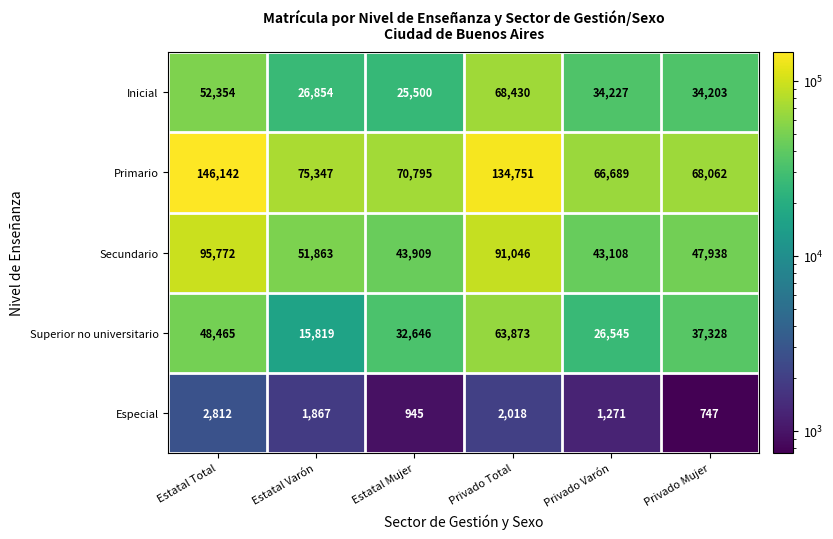

Reading left to right, transcribe all the data shown in this chart.

Inicial: Estatal Total=52354	Estatal Varón=26854	Estatal Mujer=25500	Privado Total=68430	Privado Varón=34227	Privado Mujer=34203
Primario: Estatal Total=146142	Estatal Varón=75347	Estatal Mujer=70795	Privado Total=134751	Privado Varón=66689	Privado Mujer=68062
Secundario: Estatal Total=95772	Estatal Varón=51863	Estatal Mujer=43909	Privado Total=91046	Privado Varón=43108	Privado Mujer=47938
Superior no universitario: Estatal Total=48465	Estatal Varón=15819	Estatal Mujer=32646	Privado Total=63873	Privado Varón=26545	Privado Mujer=37328
Especial: Estatal Total=2812	Estatal Varón=1867	Estatal Mujer=945	Privado Total=2018	Privado Varón=1271	Privado Mujer=747